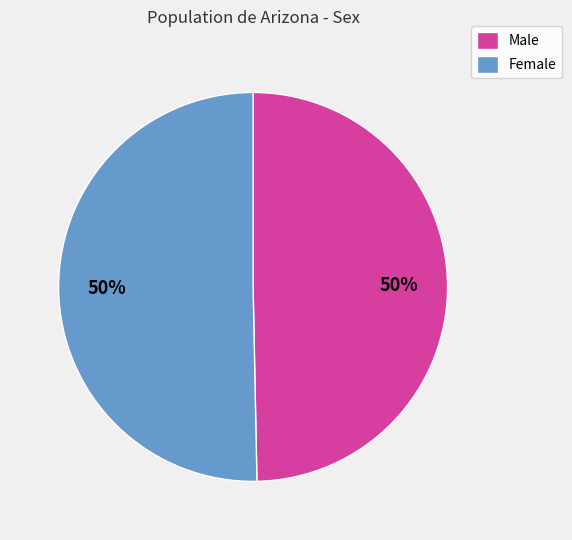

The Male slice represents 50% of the pie. True or false?

True